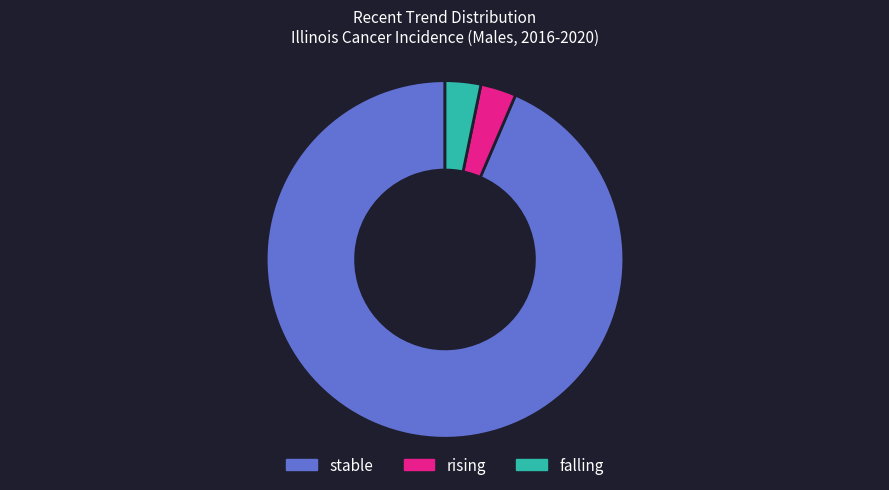

Which has a higher value, stable or falling?

stable